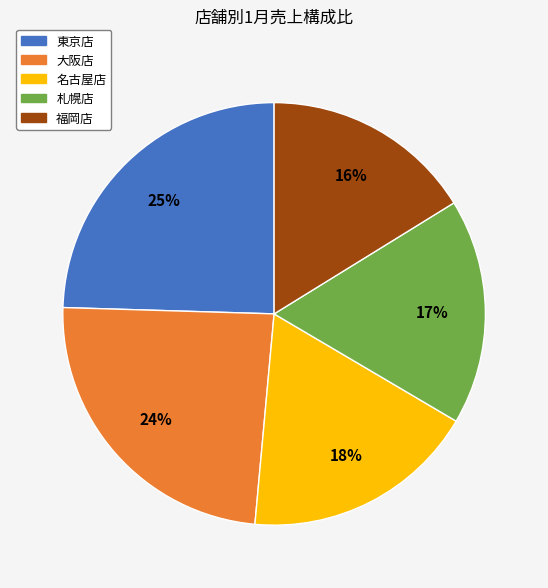

Is the sum of 東京店 and 名古屋店 greater than half?

No